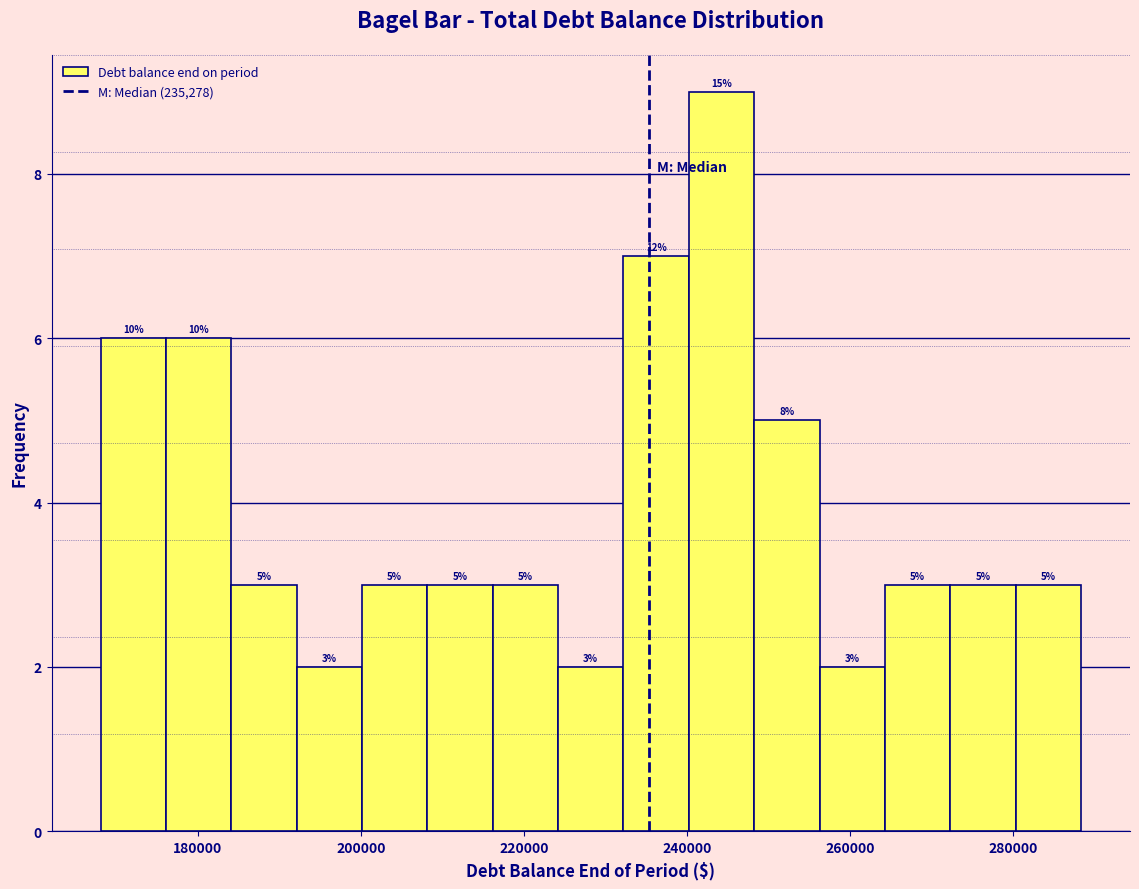

Which range on the x-axis has the tallest bar?

240000 to 248000